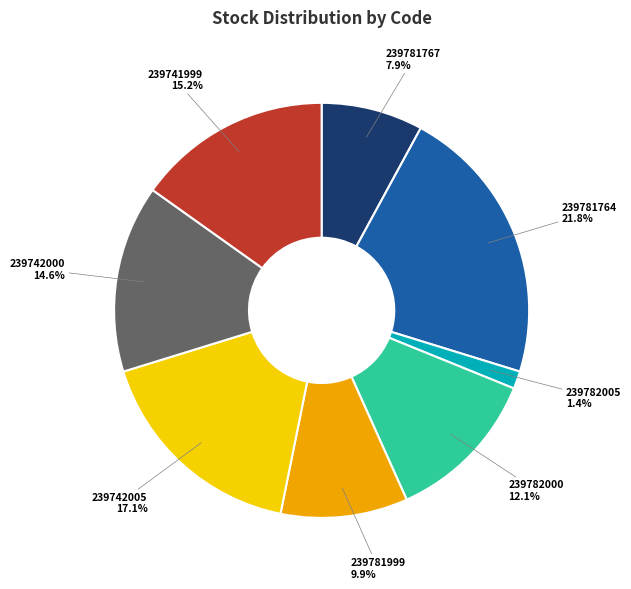

What is the ratio of the value at 239782000 to the value at 239742005?

0.7